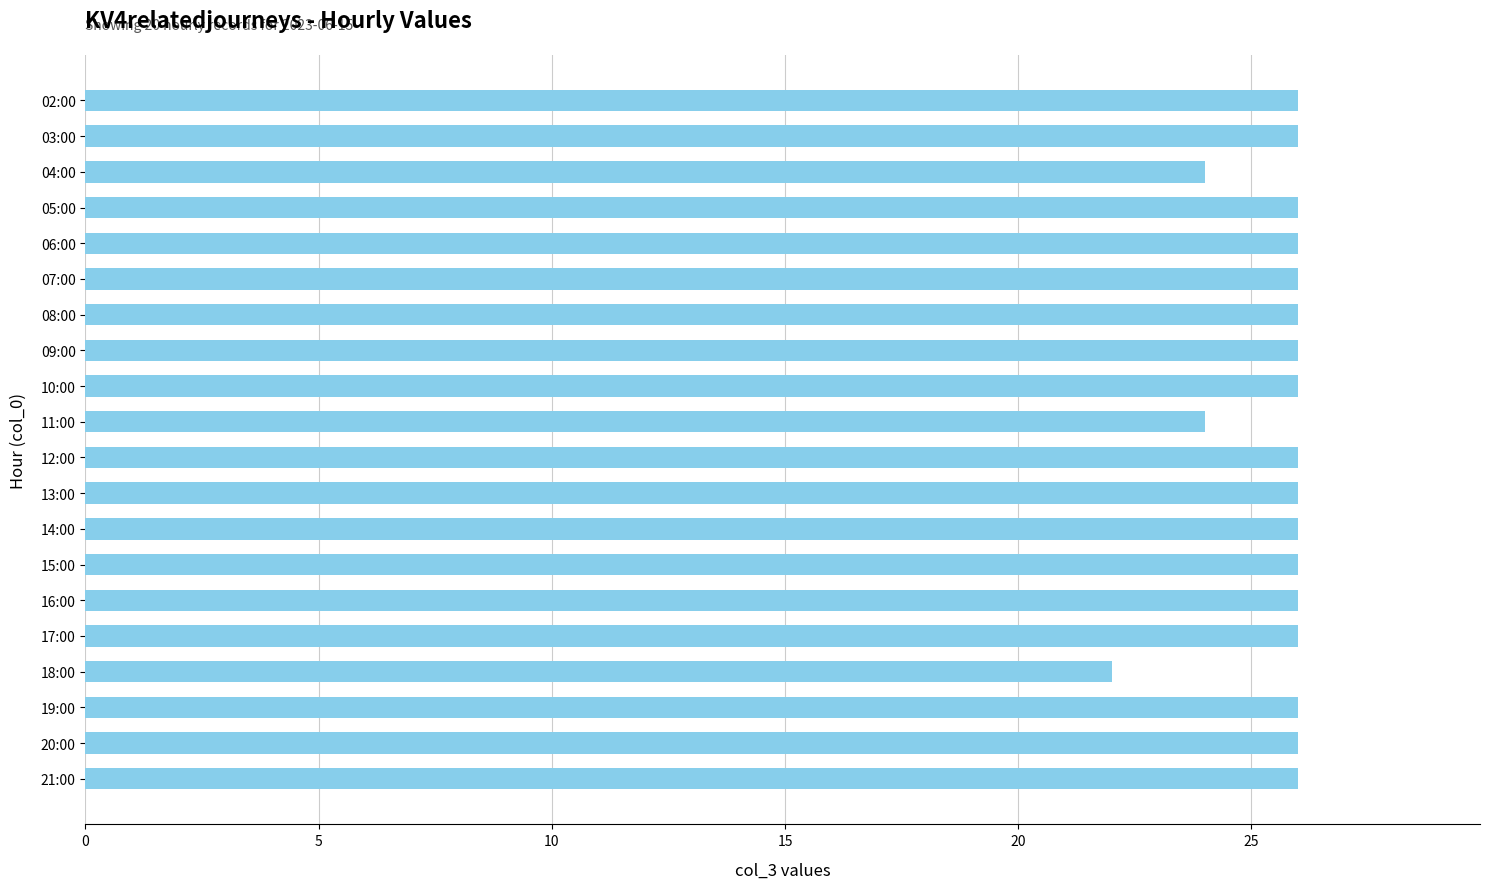

Reading bottom to top, list all the values displayed in this chart.

26	26	26	22	26	26	26	26	26	26	24	26	26	26	26	26	26	24	26	26